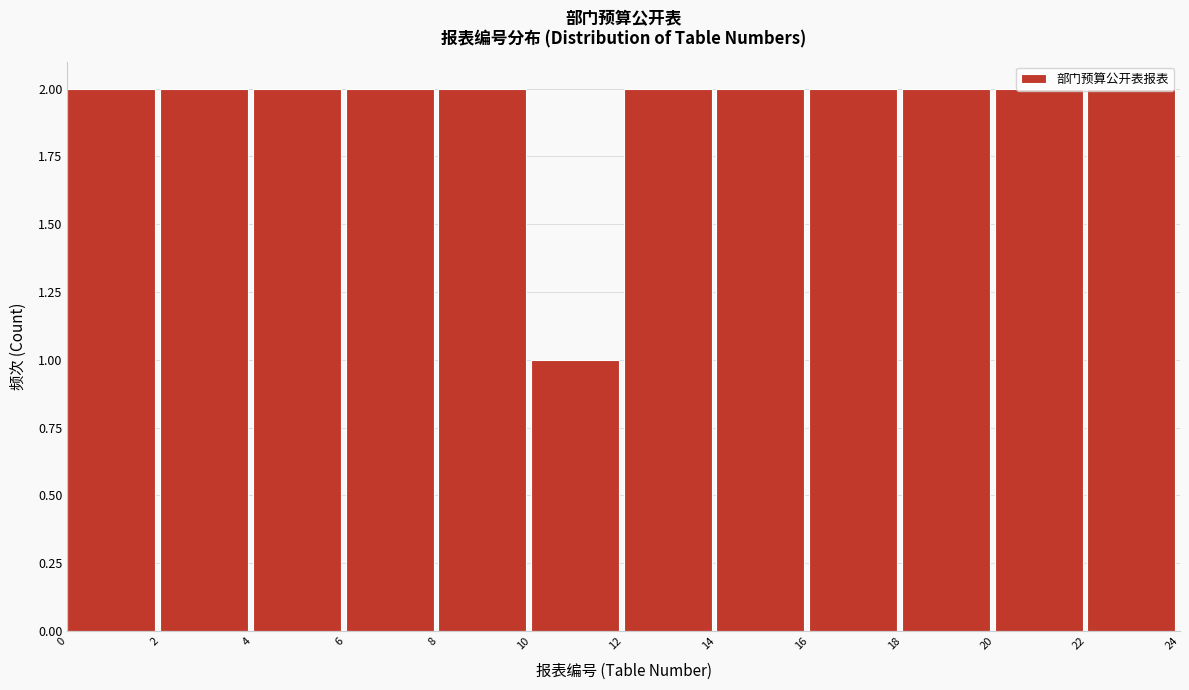

The chart shows a value of 2 at 12. True or false?

True